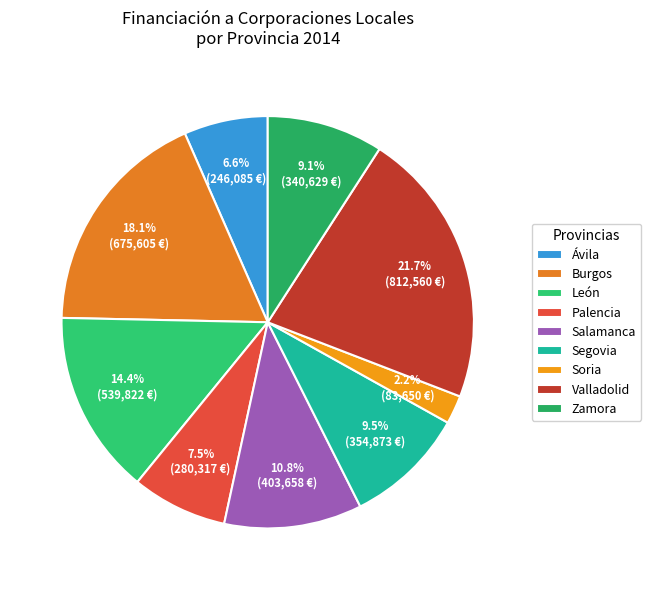

True or false: Ávila accounts for 21% of the total.

False